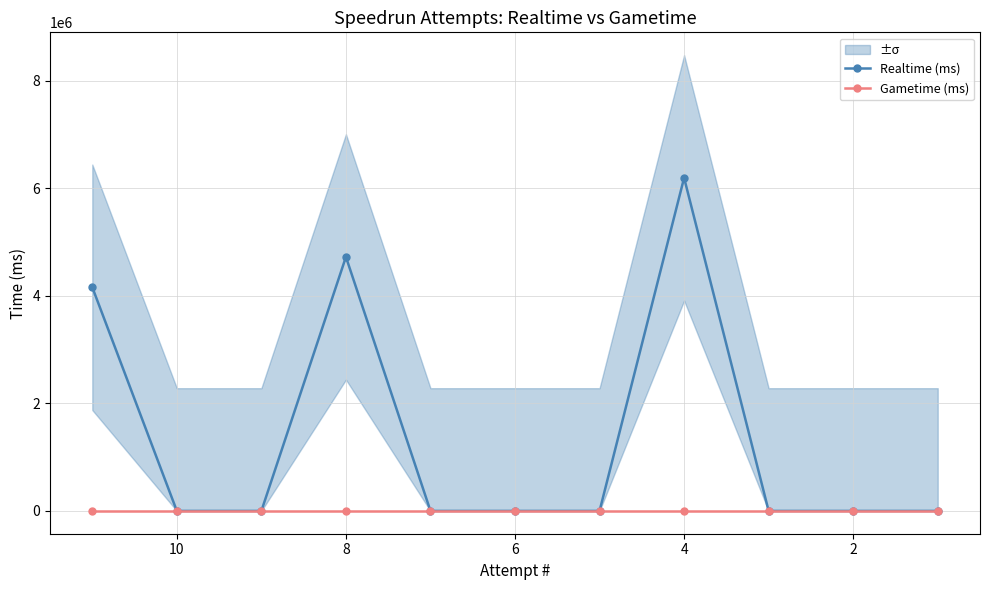

True or false: Realtime (ms) and Gametime (ms) intersect in this chart.

False